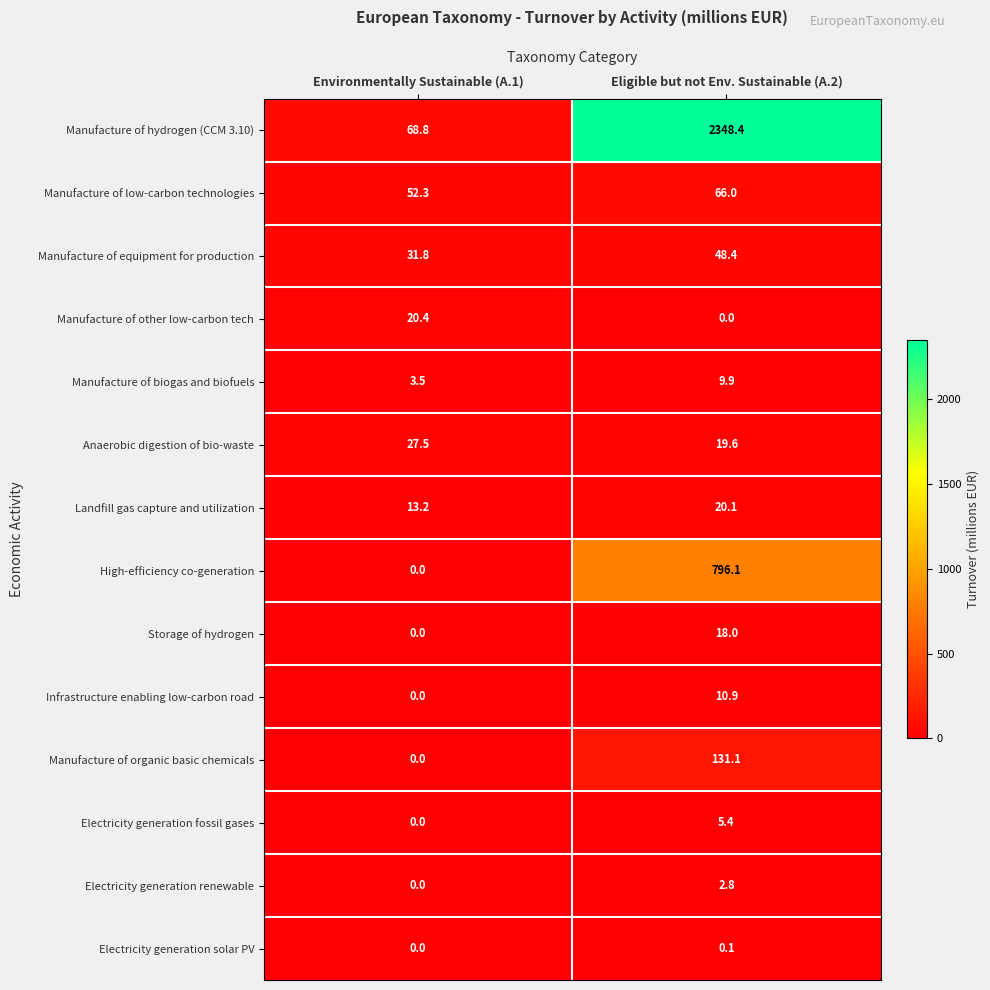

True or false: Manufacture of biogas and biofuels has a value of 3.5 at Environmentally Sustainable (A.1).

True